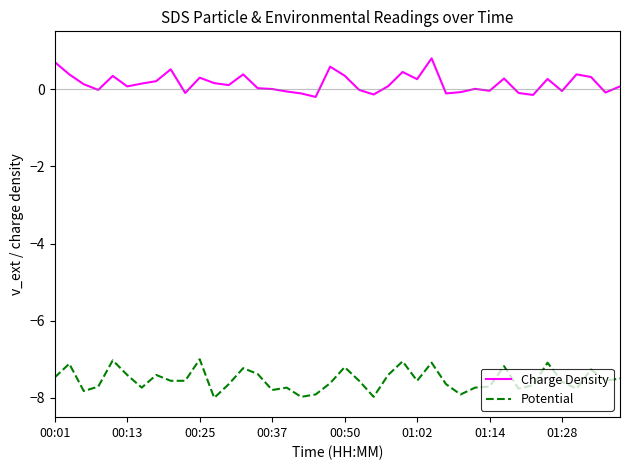

Read the Charge Density value at 23.

0.1